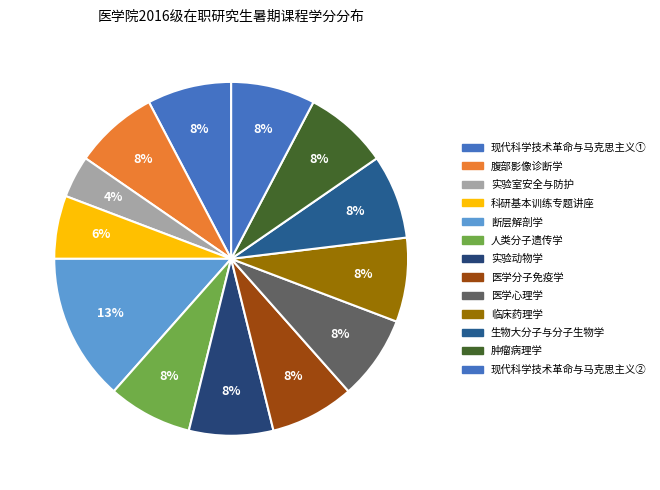

Rank the categories by value from highest to lowest.

断层解剖学, 现代科学技术革命与马克思主义①, 腹部影像诊断学, 人类分子遗传学, 实验动物学, 医学分子免疫学, 医学心理学, 临床药理学, 生物大分子与分子生物学, 肿瘤病理学, 现代科学技术革命与马克思主义②, 科研基本训练专题讲座, 实验室安全与防护